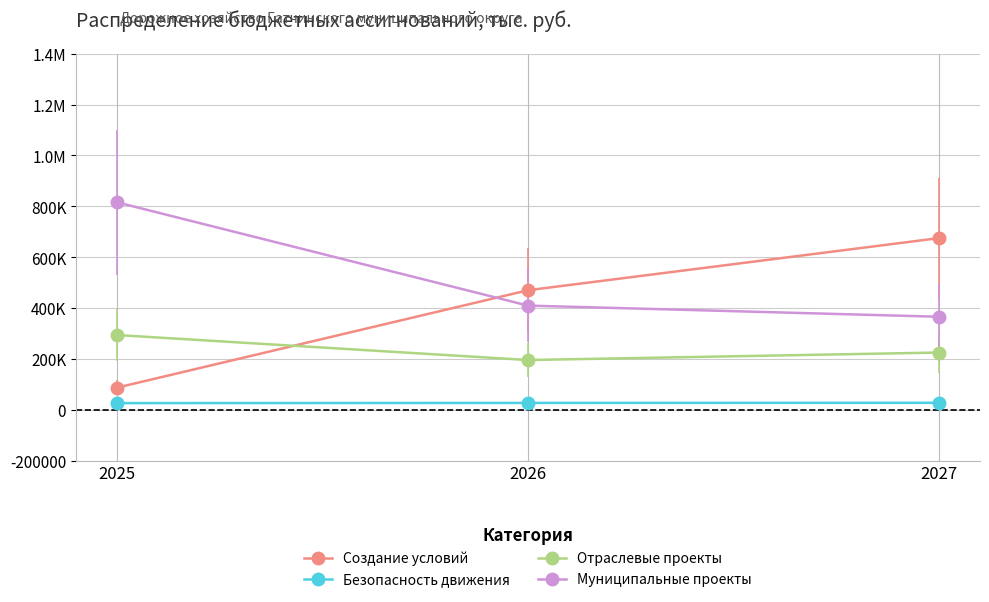

Reading left to right, what are all the values shown in this chart?

Создание условий: 87067.4	470000.0	675000.0
Безопасность движения: 26200.0	27000.0	27500.0
Отраслевые проекты: 293894.8	195664.8	225116.9
Муниципальные проекты: 815716.2	409643.9	365844.9